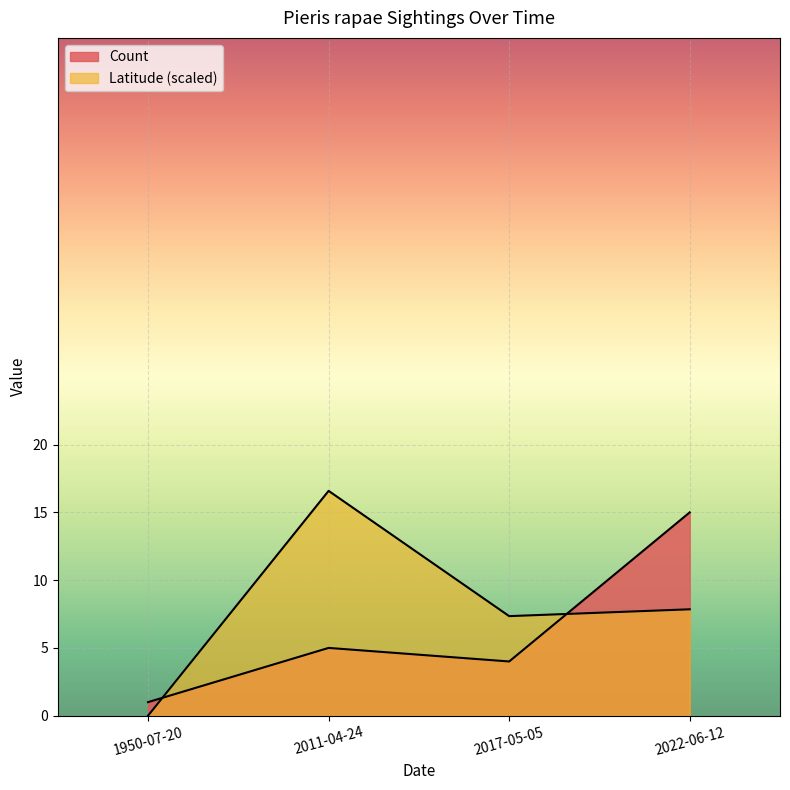

Is it true that Latitude equals 24.3 at 2011-04-24?

False